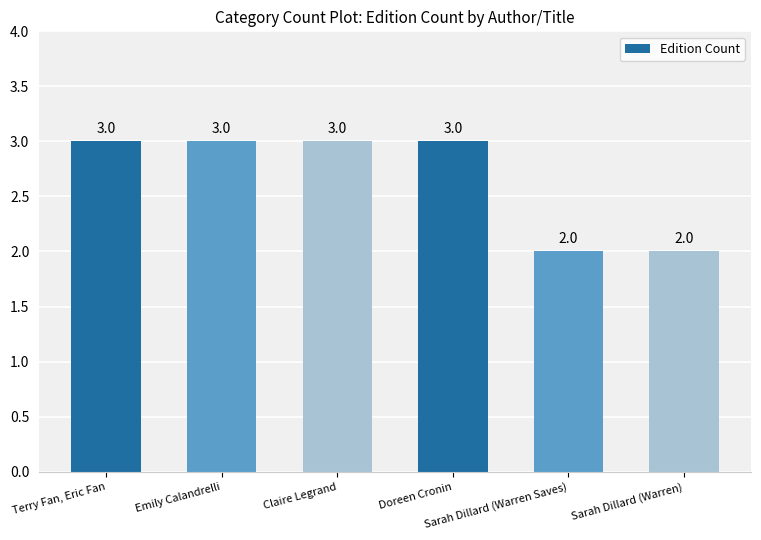

What is the sum of all values?

16